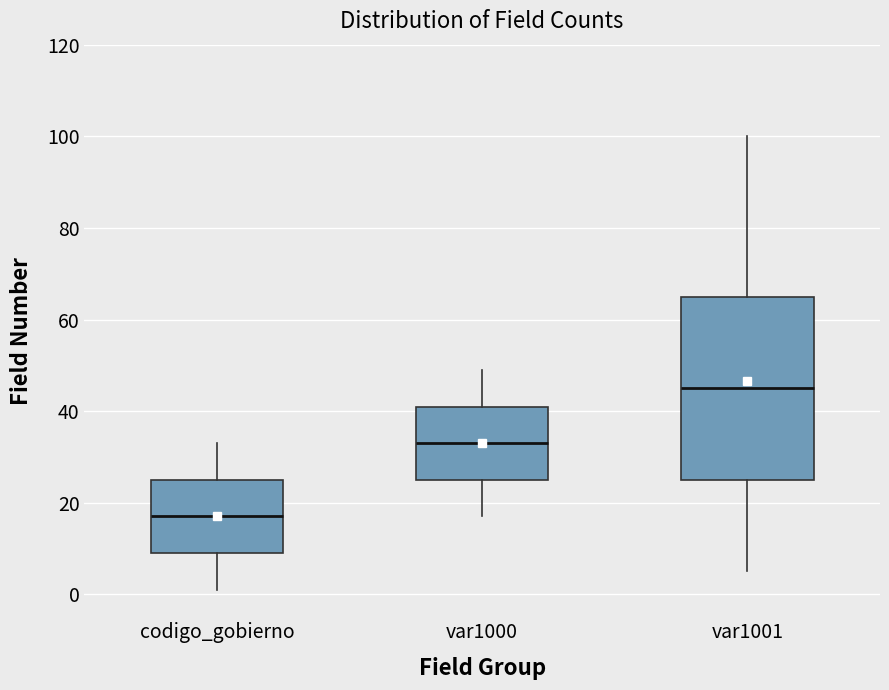

Reading left to right, read every box against the y-axis: the position of its median line, the range the box covers, and the ends of its whiskers. The values are not printed on the chart, so give them approximately, as read against the axis.

codigo_gobierno: median 18, box 10 to 26, whiskers 2 to 34
var1000: median 34, box 26 to 42, whiskers 18 to 50
var1001: median 46, box 26 to 66, whiskers 6 to 100